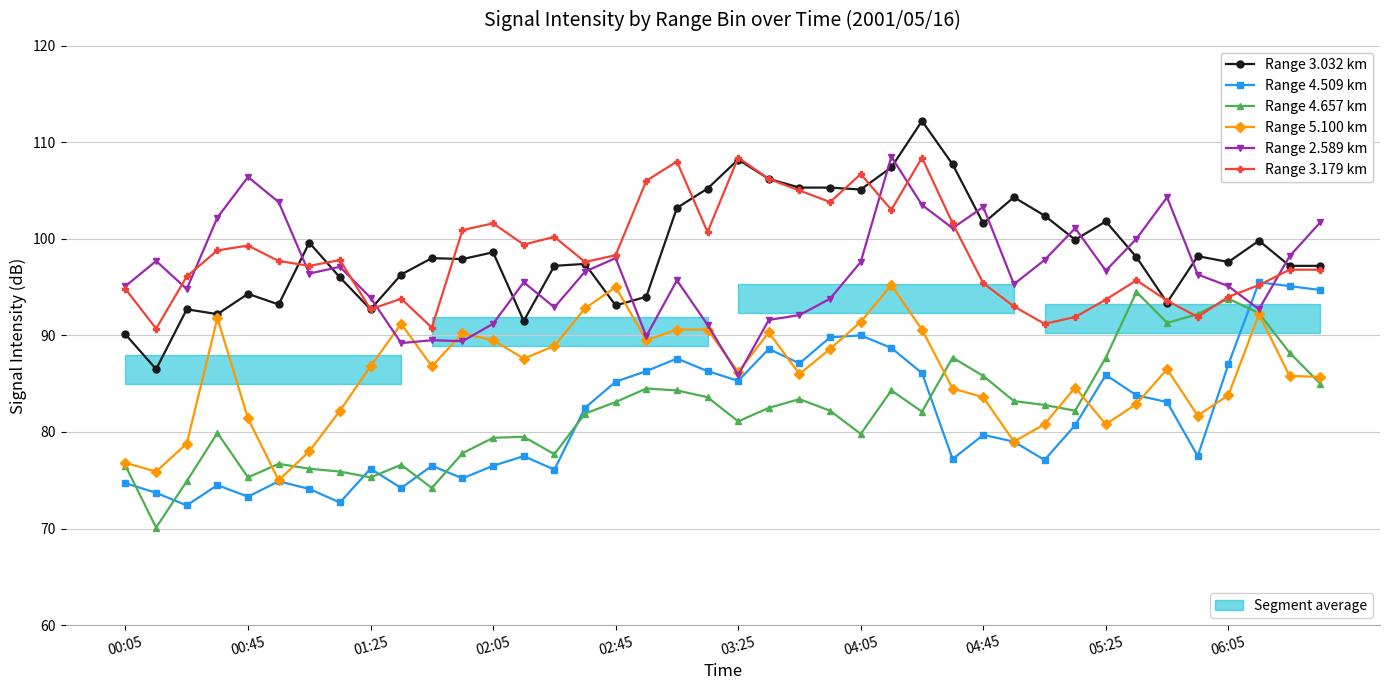

True or false: Range 2.589 km and Range 5.100 km intersect in this chart.

True